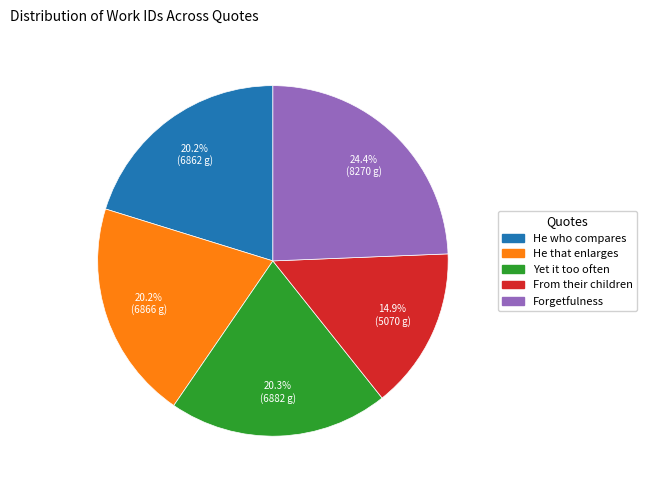

How many slices are in this pie chart?

5